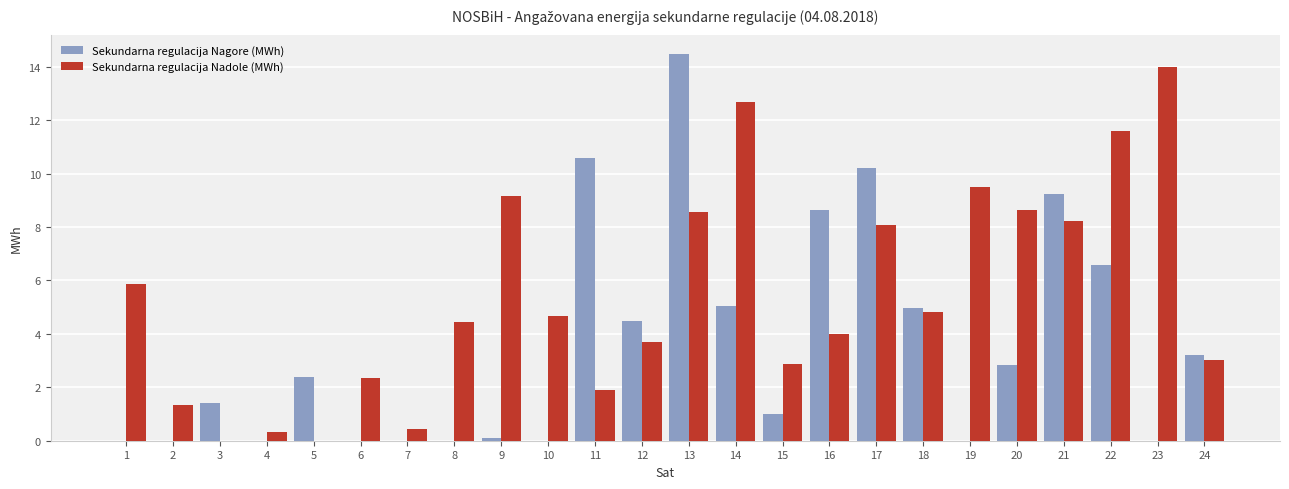

Which series has the largest range (max minus min)?

Sekundarna regulacija Nagore (MWh)